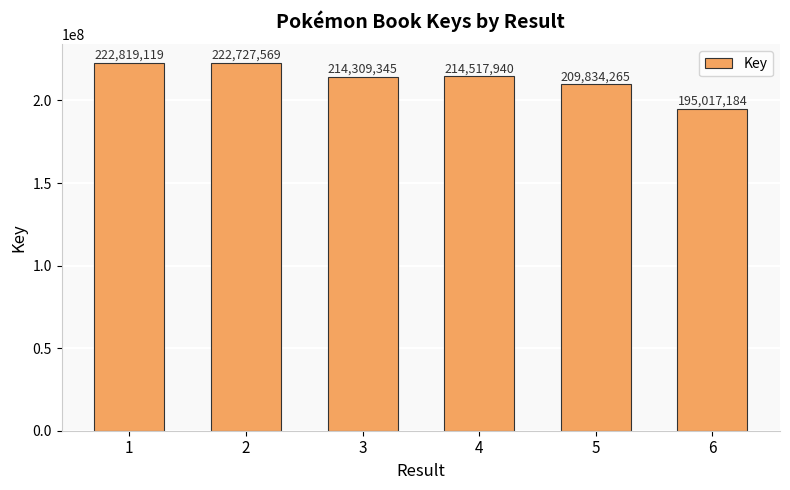

How many series are shown in this chart?

1